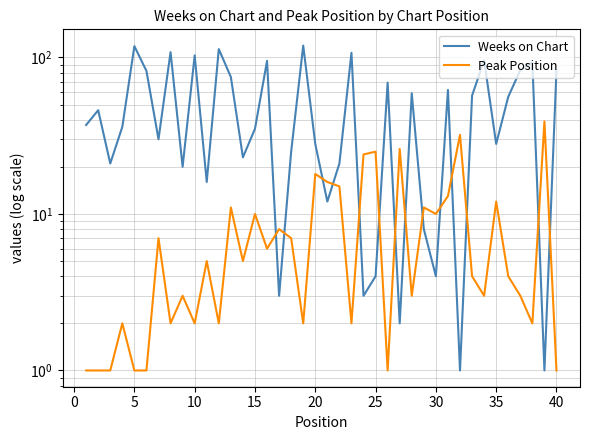

How many lines are shown in the chart?

2